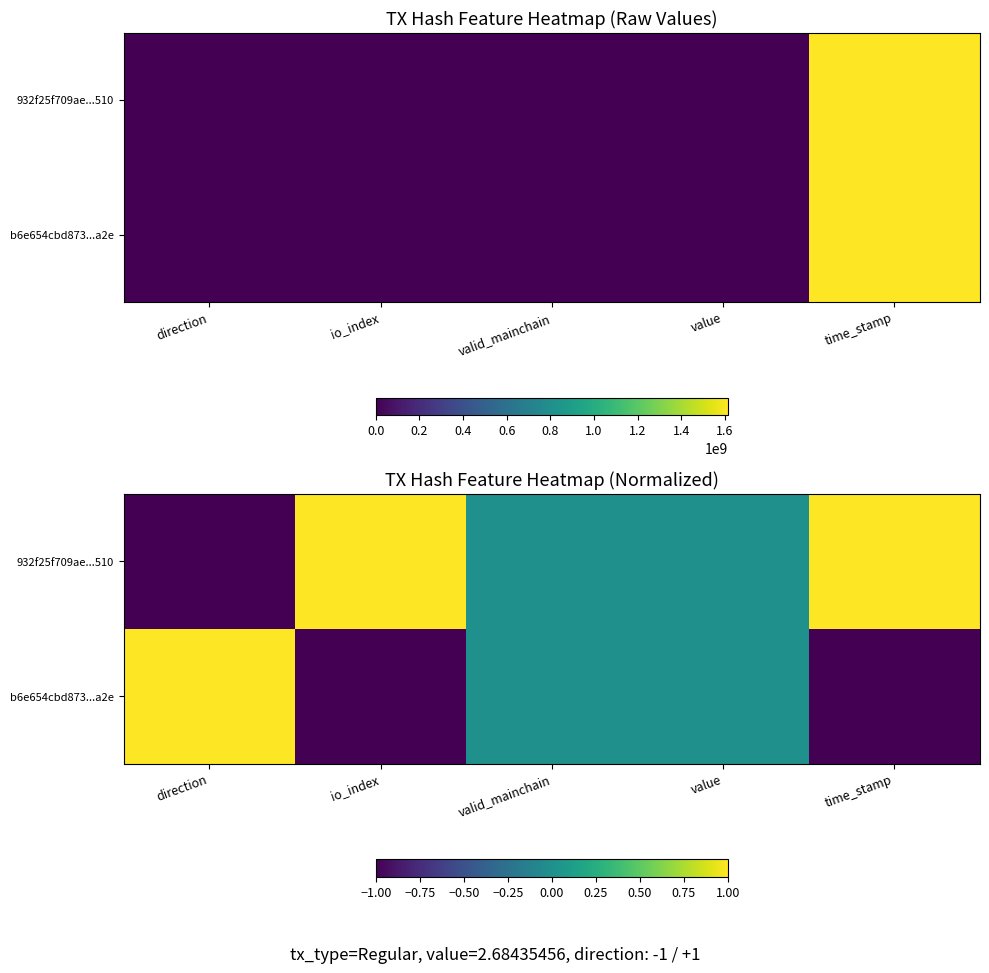

Where is 932f25f709ae...510 nearest to the value 0?

valid_mainchain